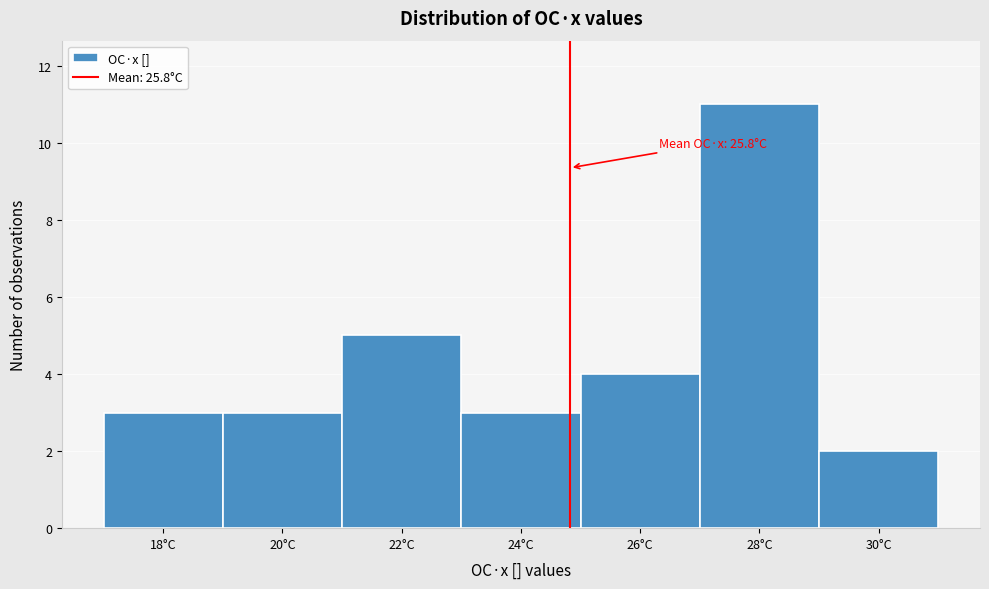

Reading right to left, transcribe all the data shown in this chart.

2	11	4	3	5	3	3